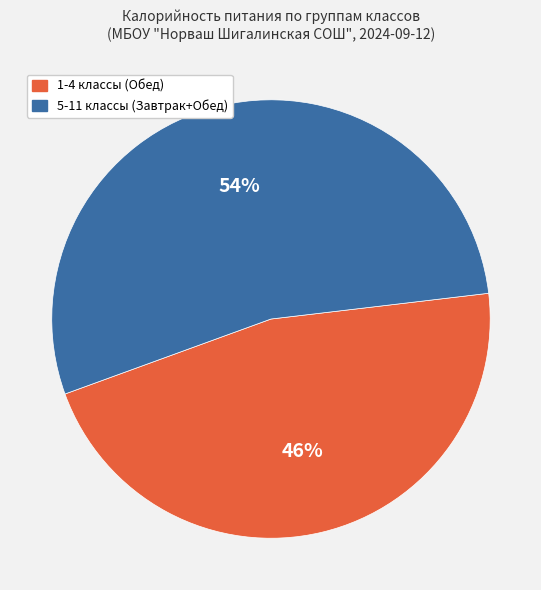

Combined, do 1-4 классы (Обед) and 5-11 классы (Завтрак+Обед) account for over 50%?

Yes